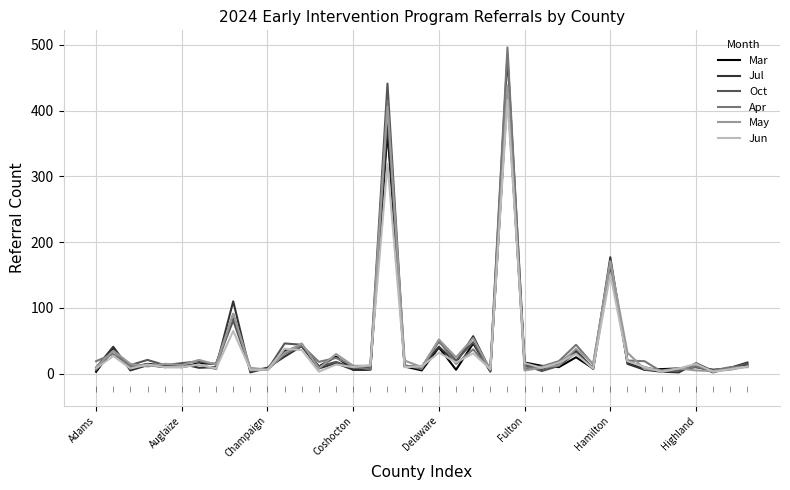

Which series has the widest spread of values?

Apr